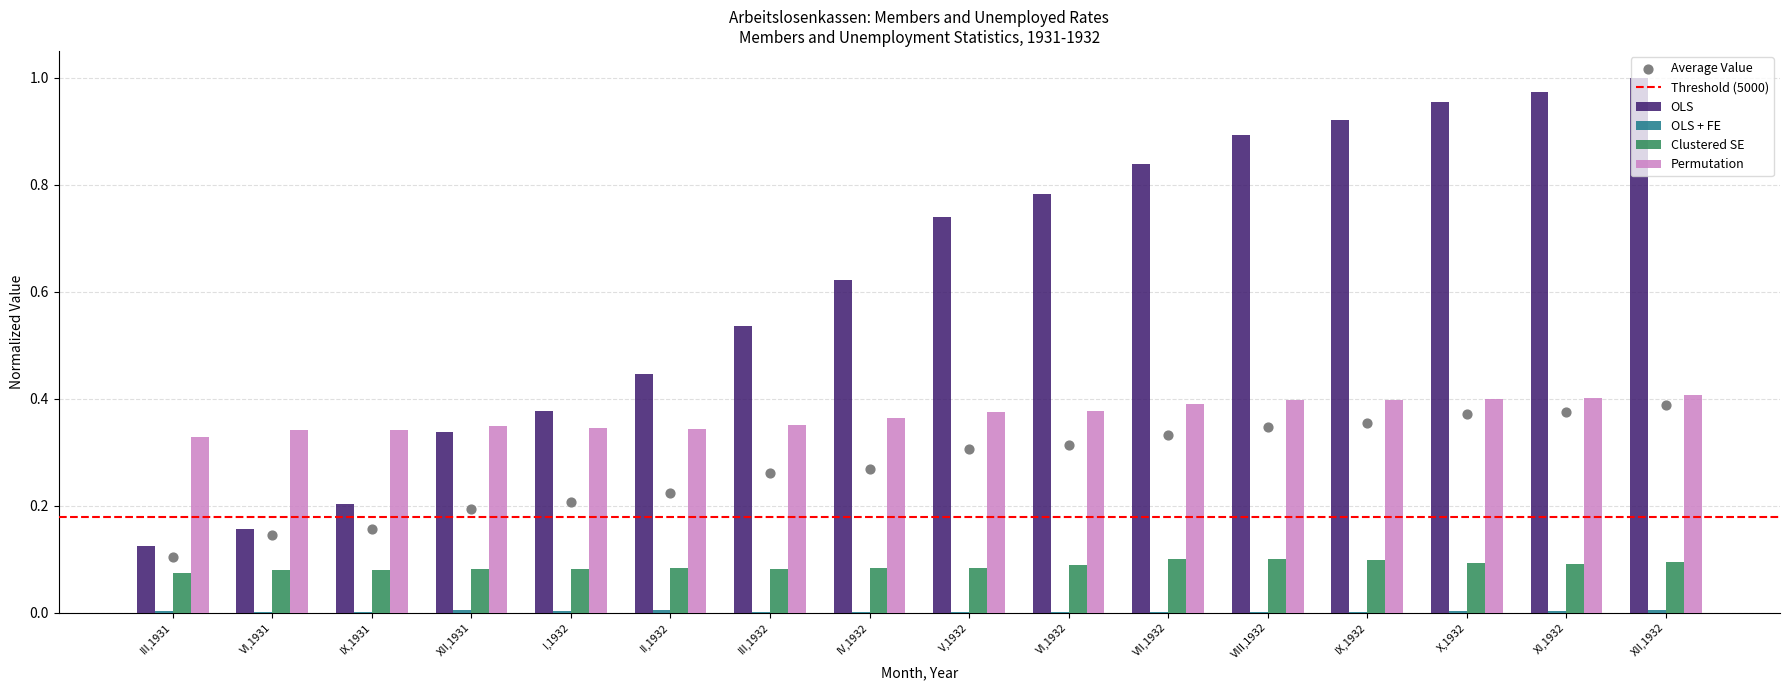

At how many categories does at least one series exceed 0?

16